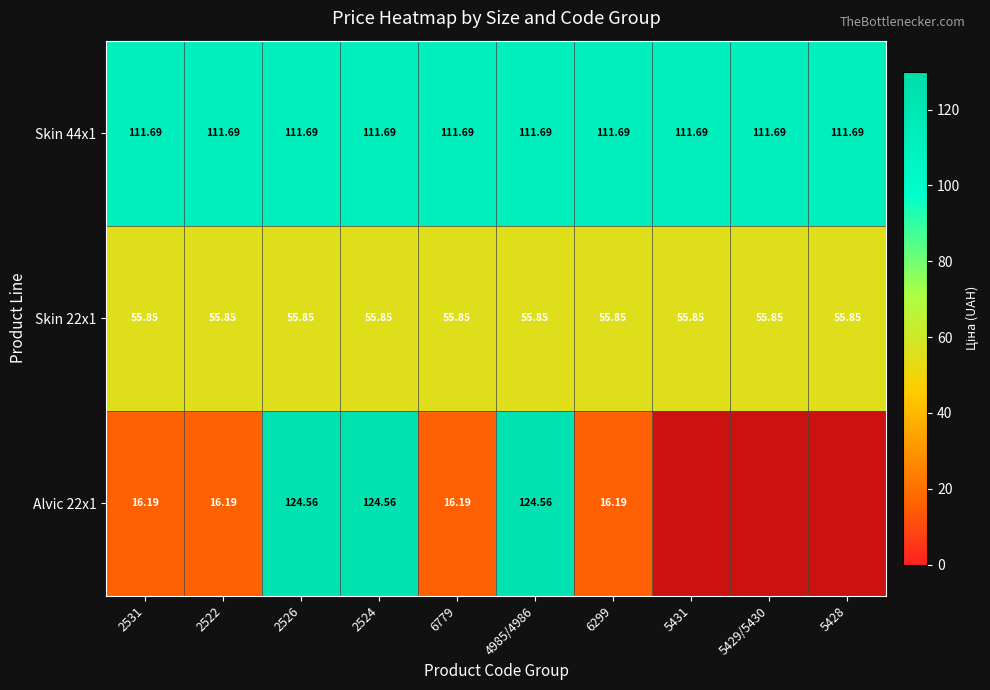

Is the value of Skin 44x1 at 2531 greater than the value of Alvic 22x1 at 4985/4986?

No